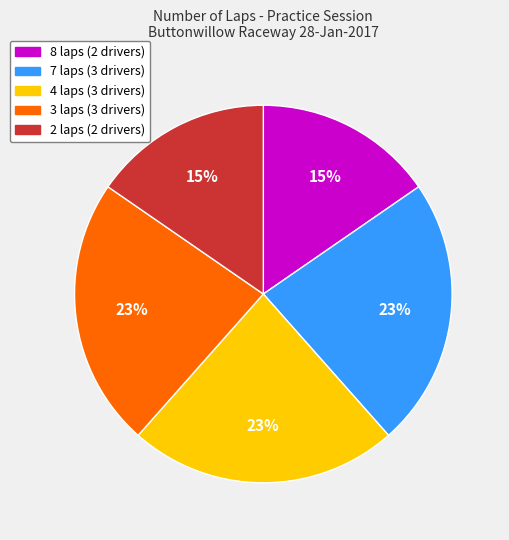

Is there a majority slice in this chart?

No